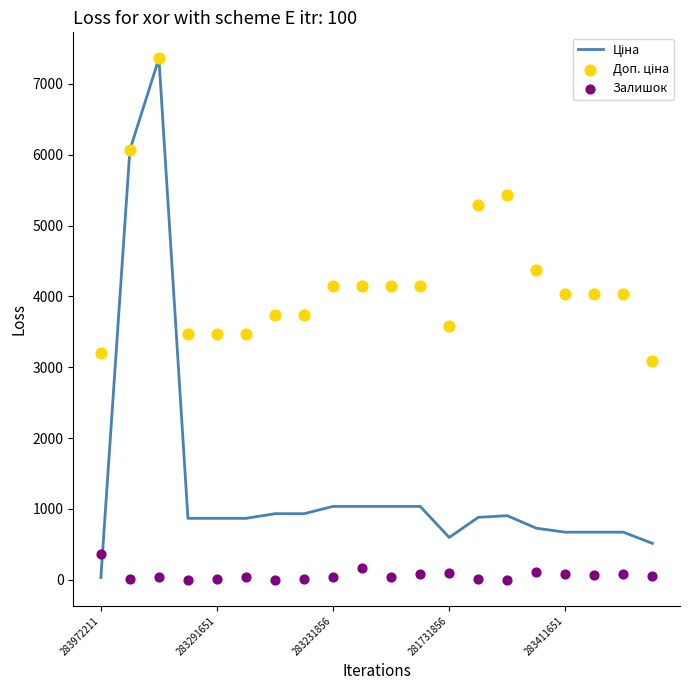

Which series has the largest Y range (max minus min)?

Ціна